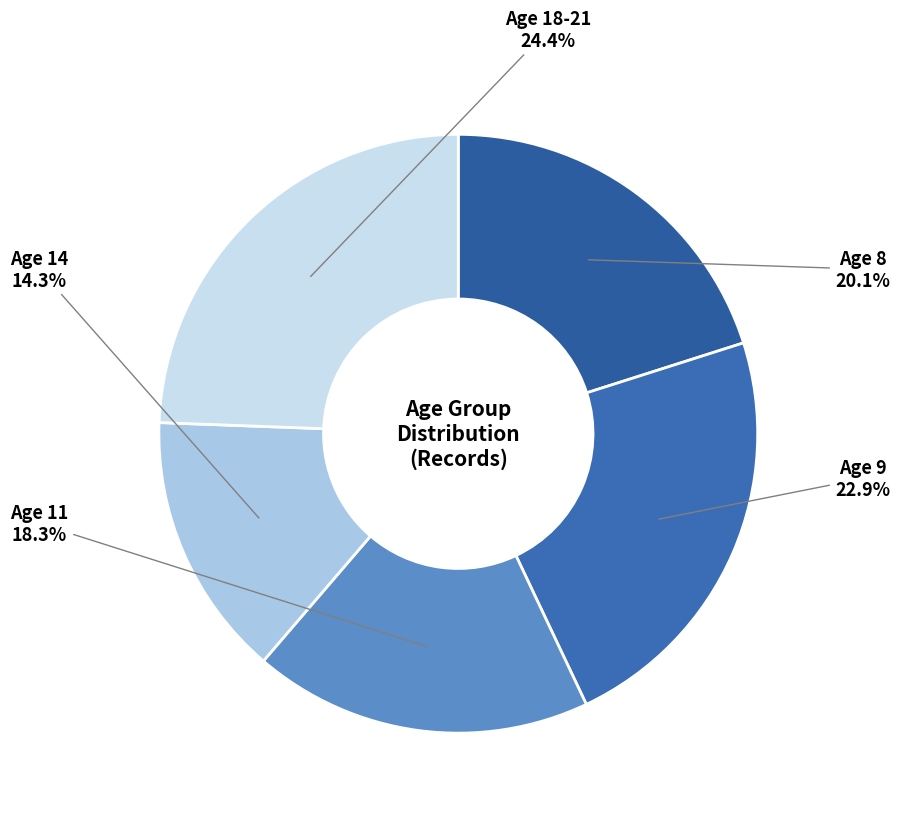

Which category has the smallest portion of the pie?

Age 14